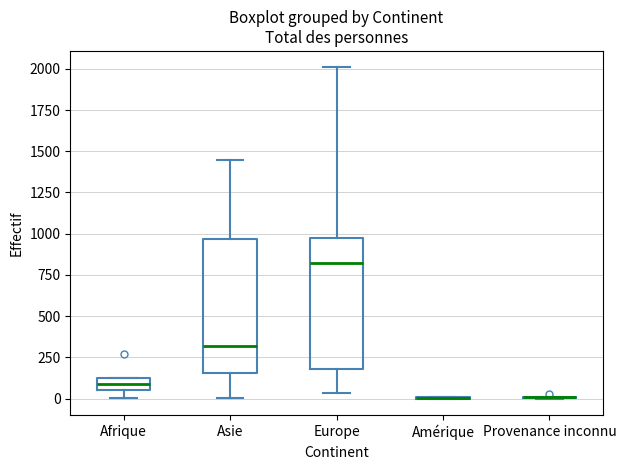

Where is the lower edge of the box for Afrique on the y-axis? The values are not printed on the chart, so give them approximately, as read against the axis.

50